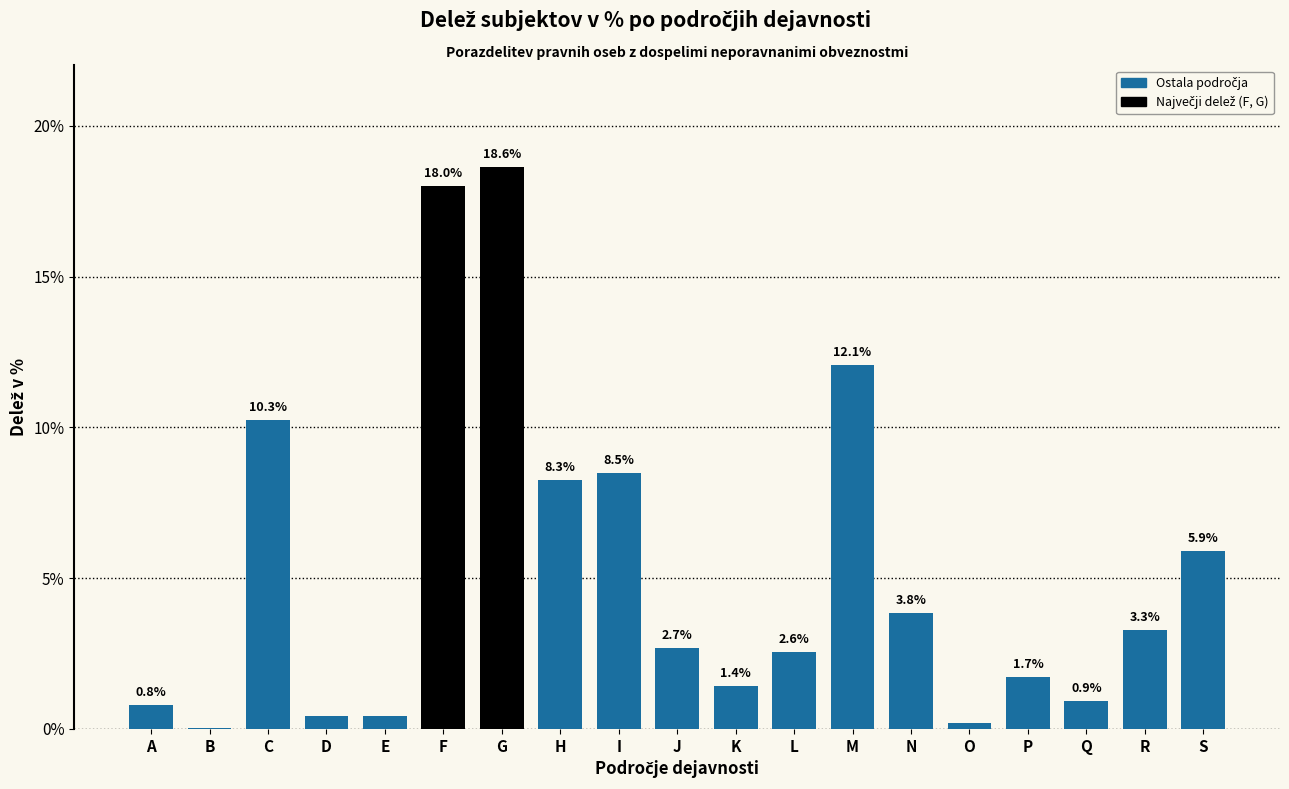

The value at F is 18.0. True or false?

True